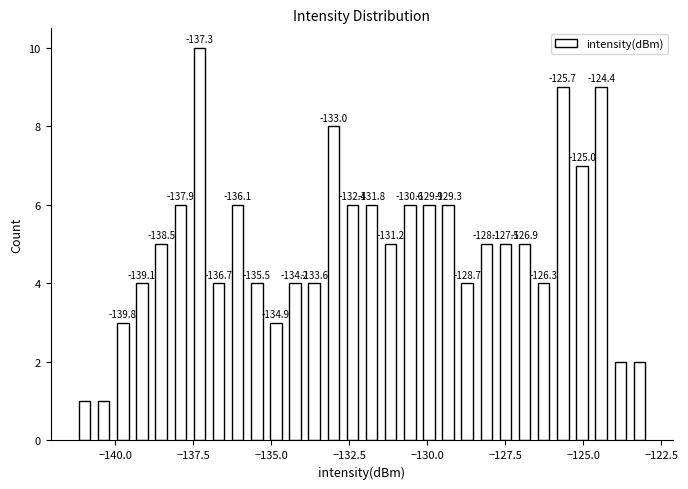

Around what value on the x-axis is the tallest bar? Give the approximate position of its centre, as read against the axis.

-137.5